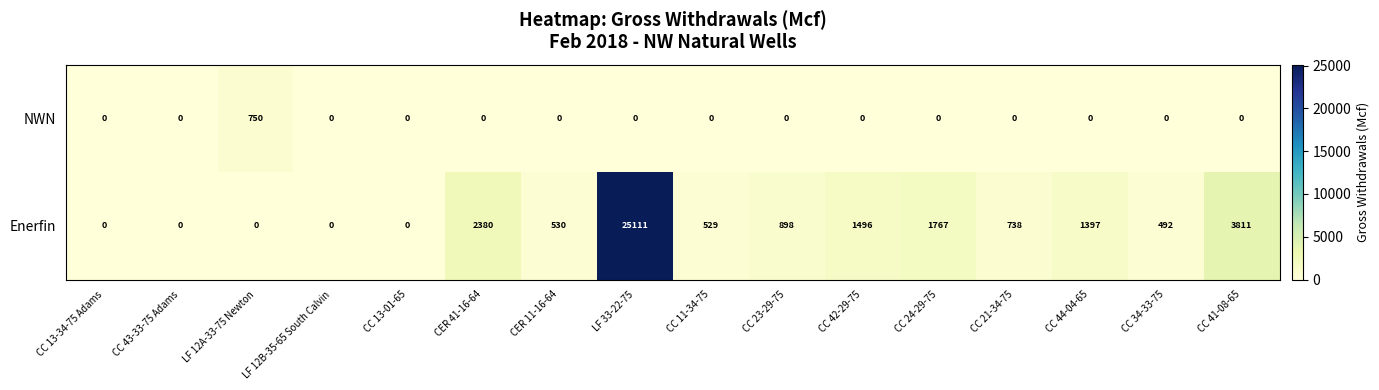

True or false: Enerfin has a value of 4196 at CER 41-16-64.

False